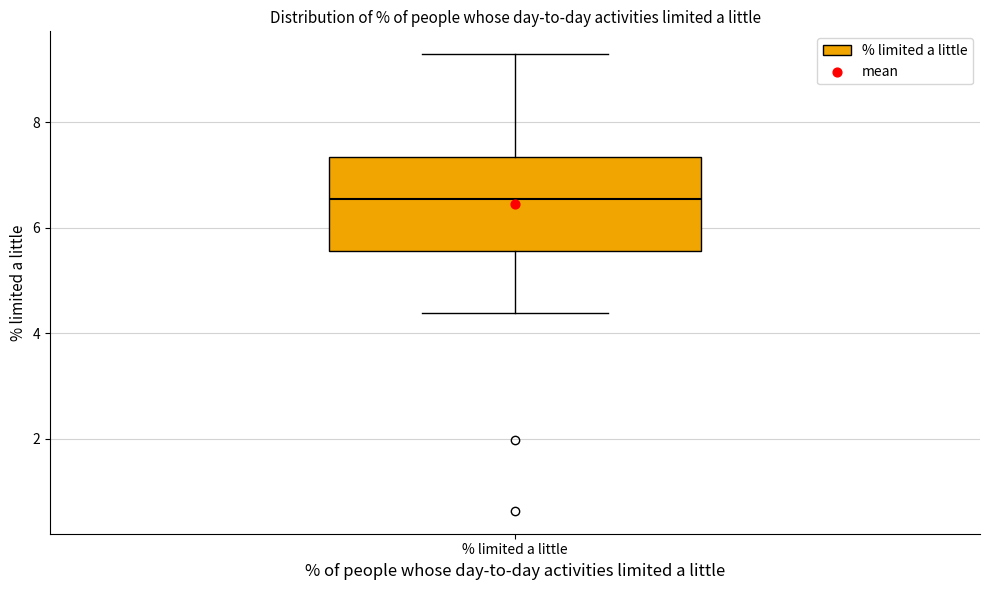

Read this box plot against the y-axis: the position of the median line, the range covered by the box, and the ends of both whiskers. The values are not printed on the chart, so give them approximately, as read against the axis.

median 6.6, box 5.6 to 7.4, whiskers 4.4 to 9.2